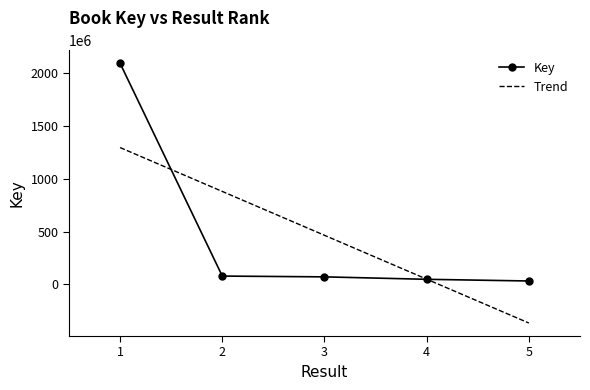

Is it true that the value at 5 is 21504887?

False